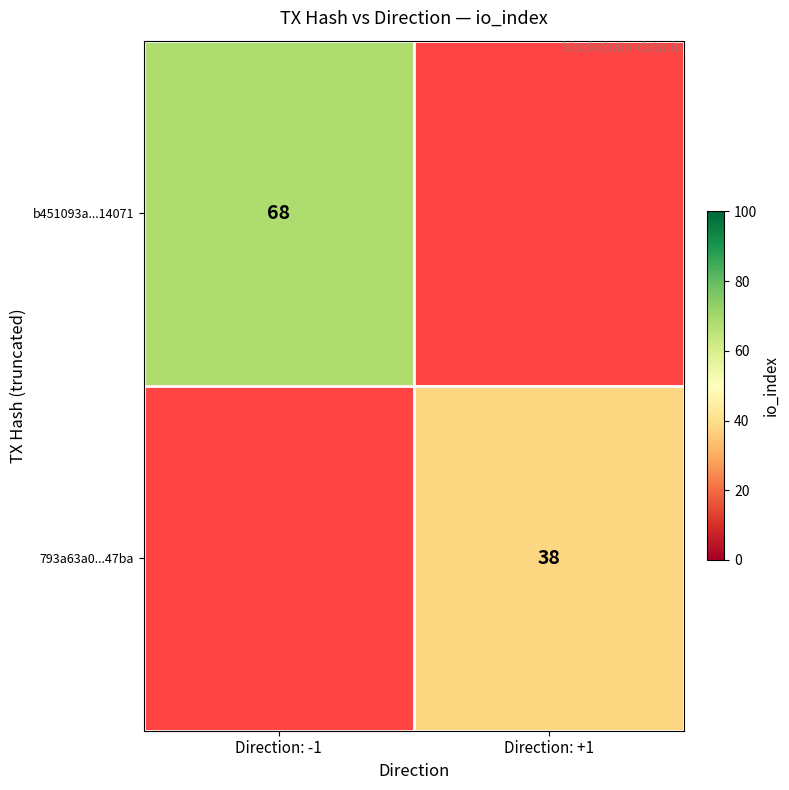

The value of 793a63a0...47ba at Direction: +1 is 20. True or false?

False